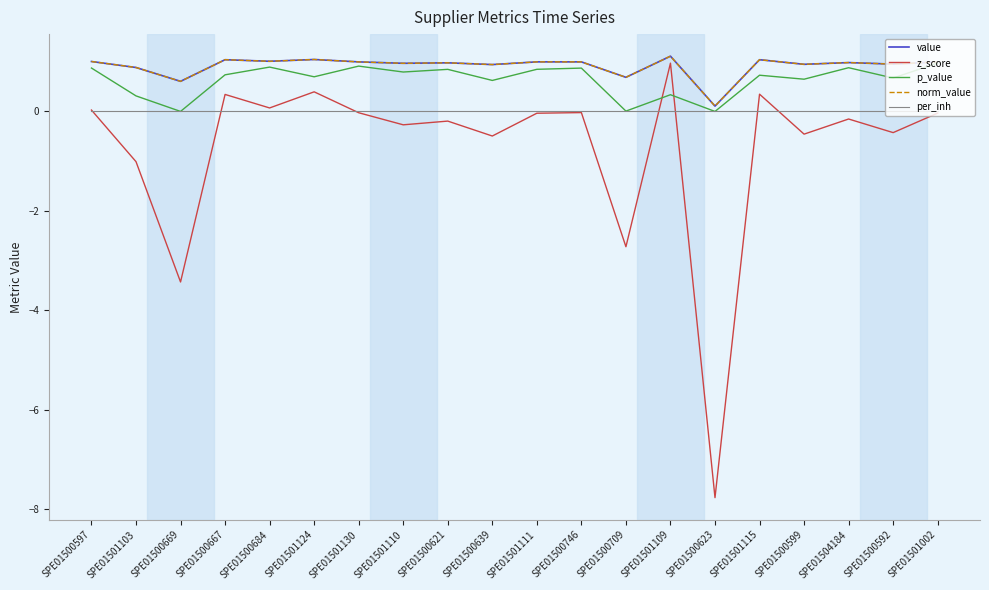

Does the chart have visible grid lines?

No